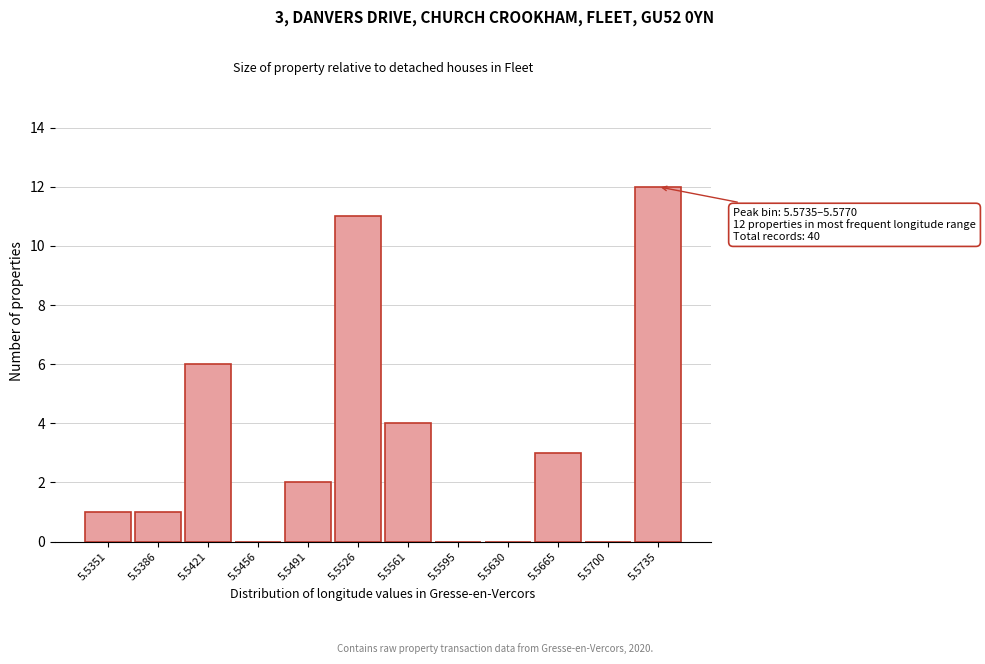

Reading left to right, list all the values displayed in this chart.

5.5351=1	5.5386=1	5.5421=6	5.5456=0	5.5491=2	5.5526=11	5.5561=4	5.5595=0	5.5630=0	5.5665=3	5.5700=0	5.5735=12